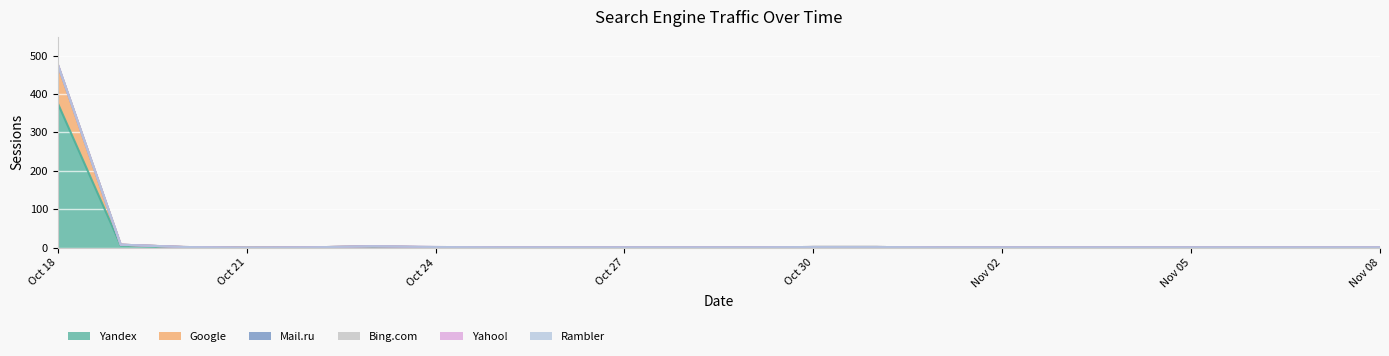

What is the approximate value of Yandex at 2023-10-19, to the nearest 5?

5